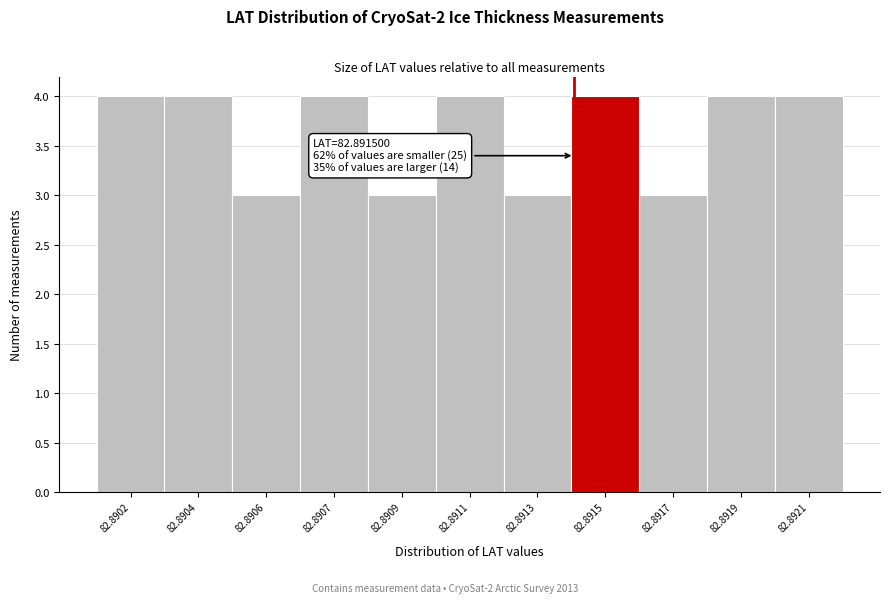

Reading right to left, transcribe all the data shown in this chart.

82.8921=4	82.8919=4	82.8917=3	82.8915=4	82.8913=3	82.8911=4	82.8909=3	82.8907=4	82.8906=3	82.8904=4	82.8902=4